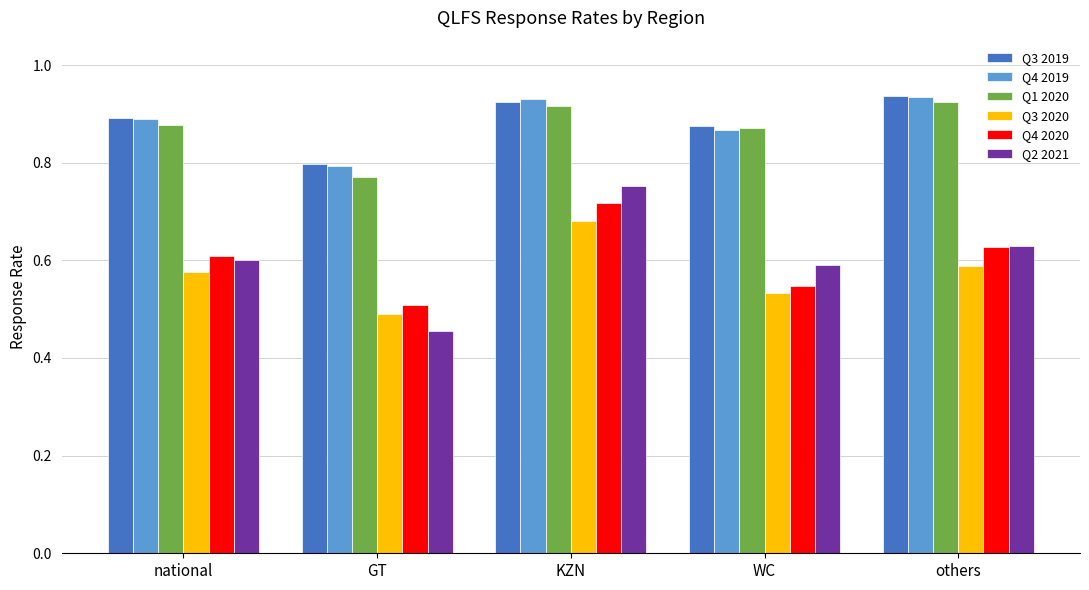

At which label does Q4 2019 reach its minimum?

GT